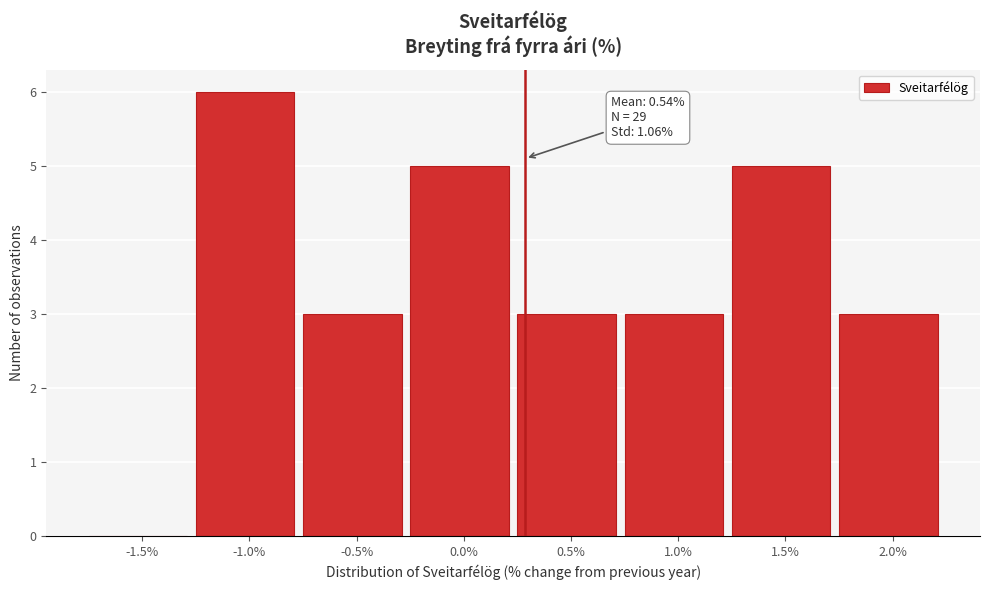

Reading left to right, what are all the values shown in this chart?

-1.5%=0	-1.0%=6	-0.5%=3	0.0%=5	0.5%=3	1.0%=3	1.5%=5	2.0%=3